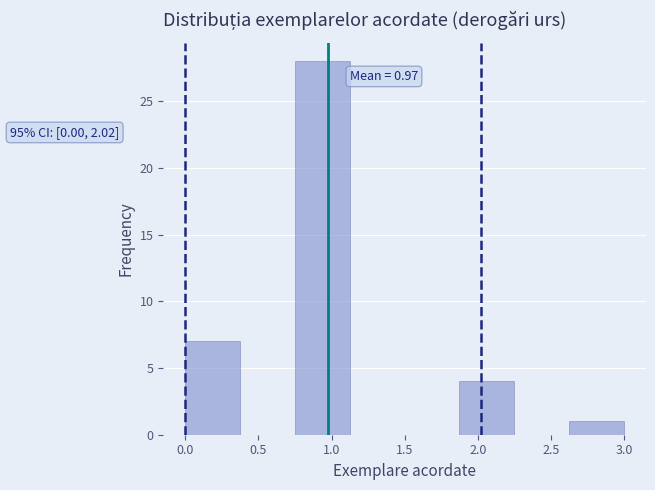

Which range on the x-axis has the tallest bar?

0.750 to 1.125